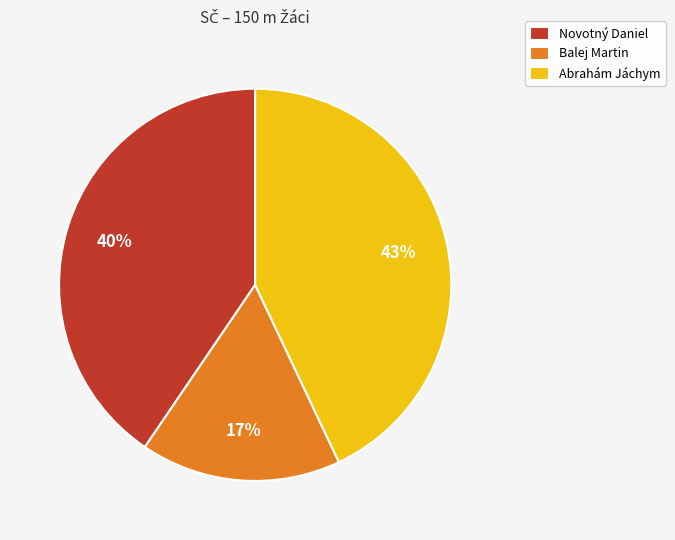

True or false: Novotný Daniel accounts for 40% of the total.

True